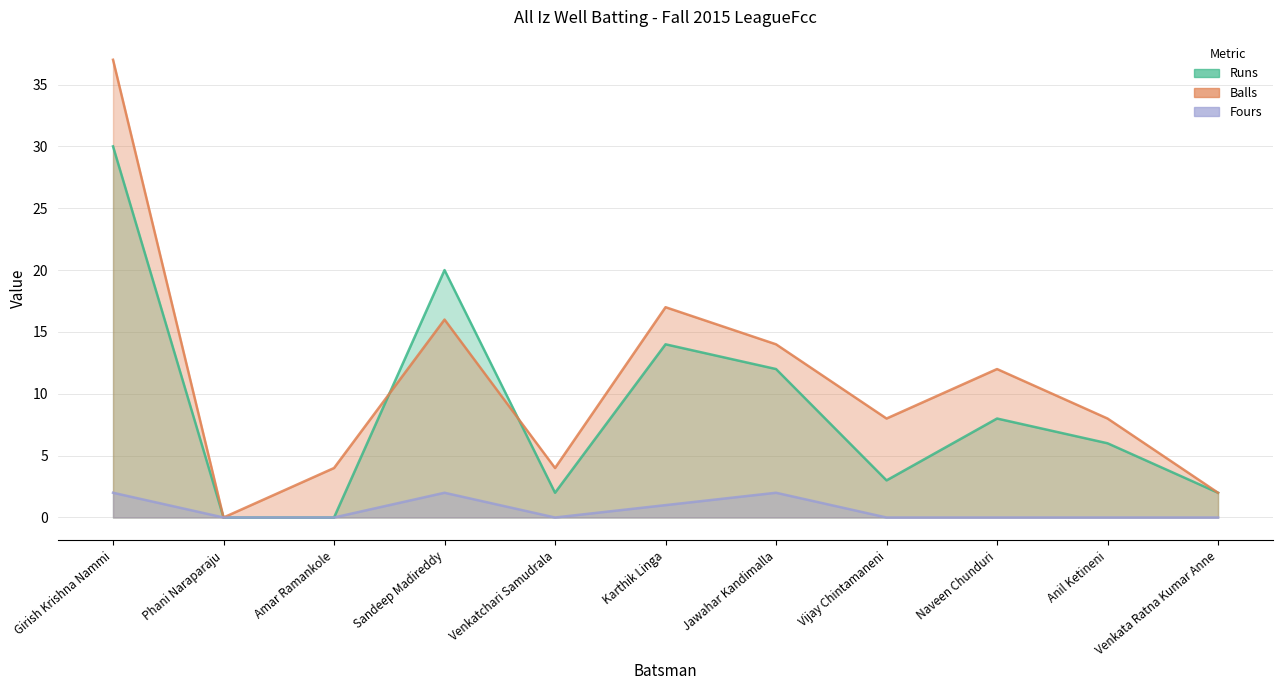

True or false: Fours and Runs cross at least once.

False